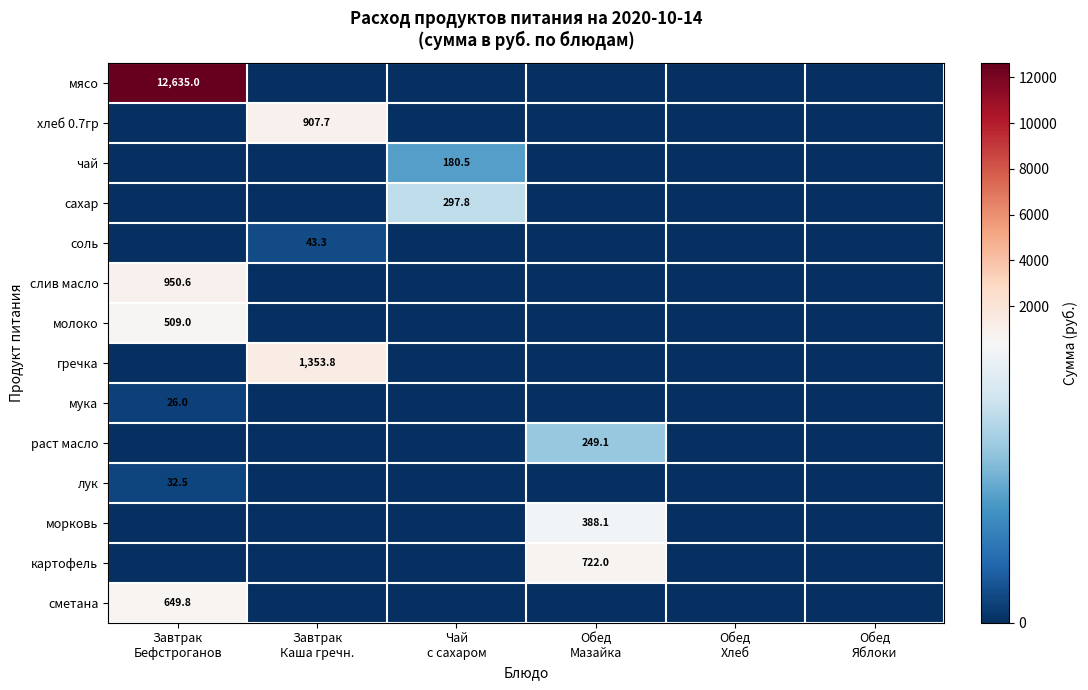

Between Обед
Яблоки and Чай
с сахаром, which is larger?

Обед
Яблоки